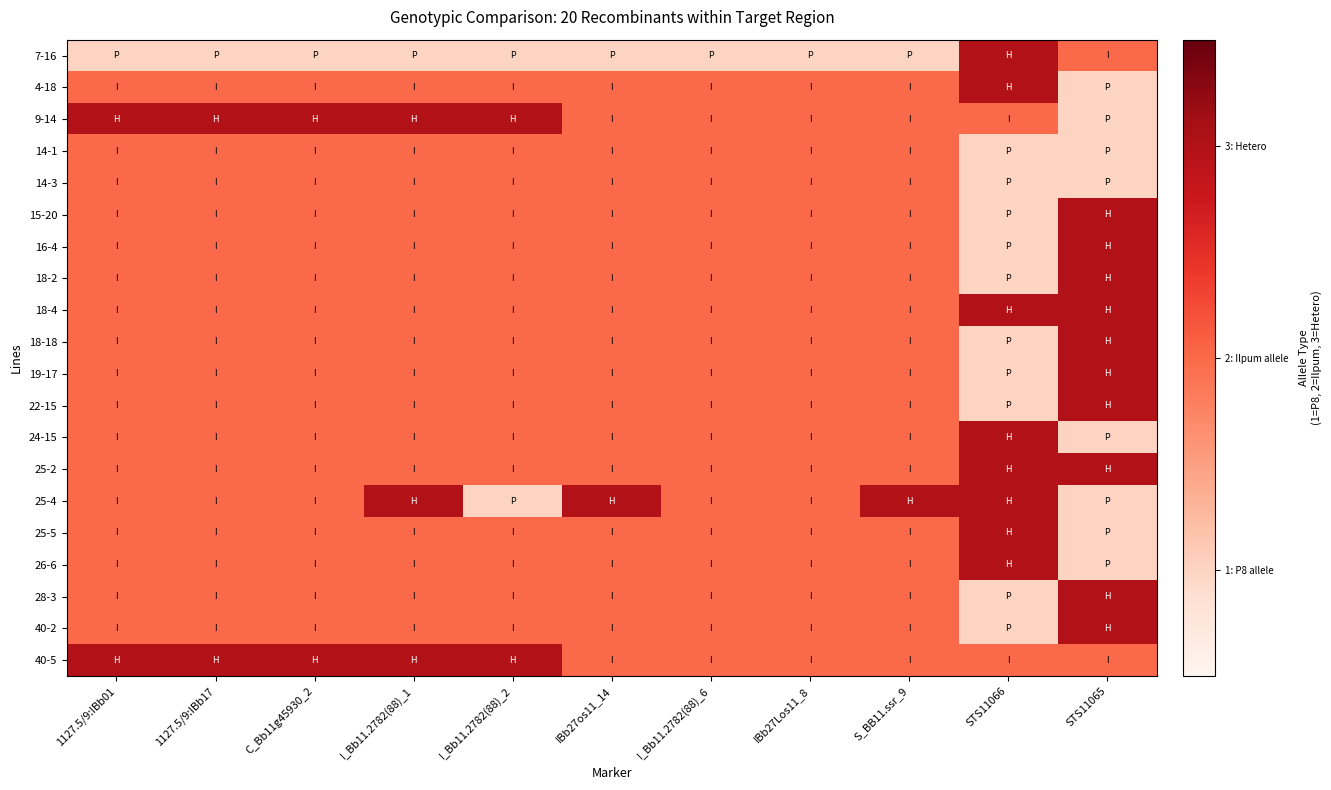

At I_Bb11.2782(88)_1, list the series in order from smallest to largest.

7-16, 4-18, 14-1, 14-3, 15-20, 16-4, 18-2, 18-4, 18-18, 19-17, 22-15, 24-15, 25-2, 25-5, 26-6, 28-3, 40-2, 9-14, 25-4, 40-5